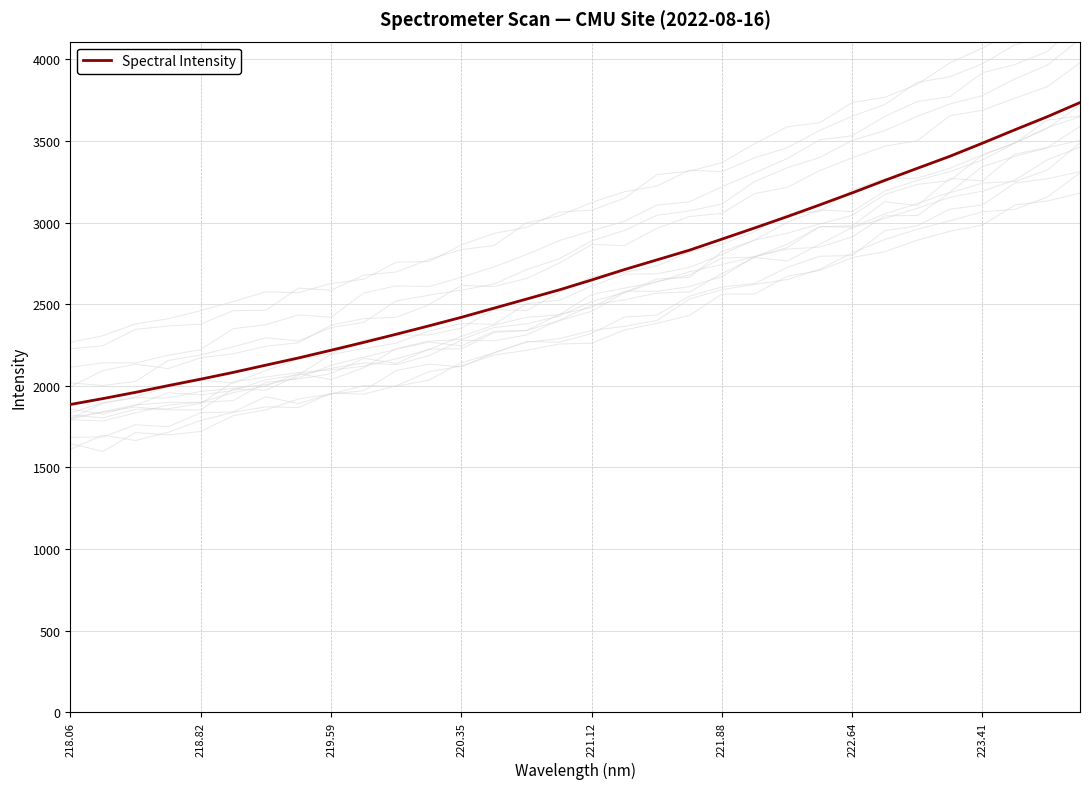

Which label corresponds to the smallest value in the chart?

218.06